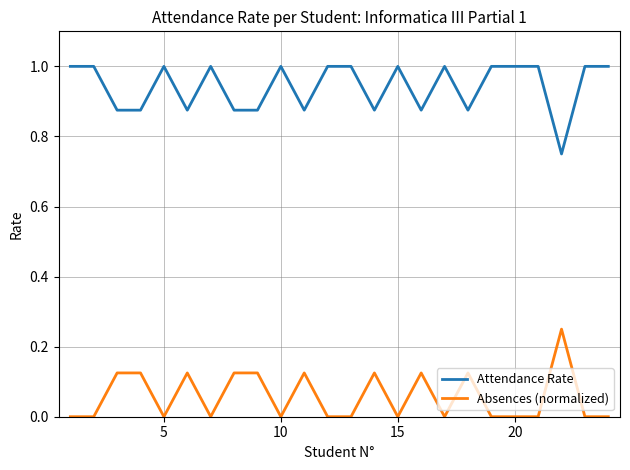

What is the greatest value displayed?

1.0